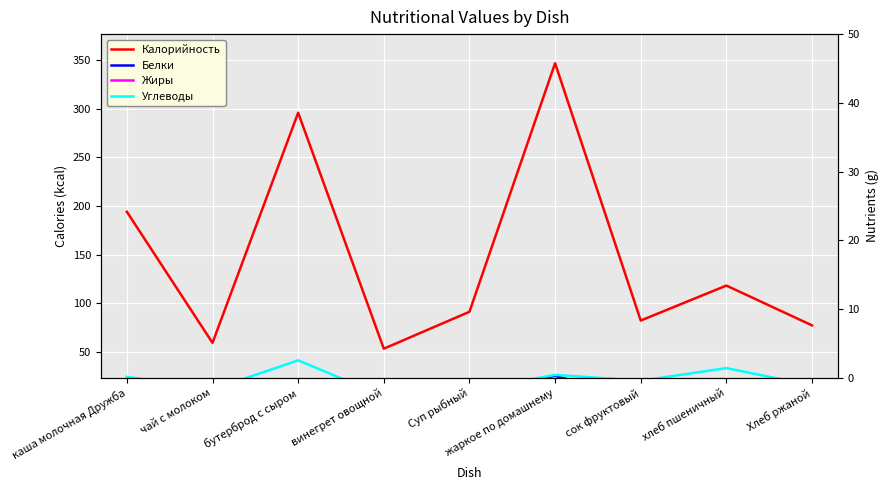

True or false: Жиры and Калорийность intersect in this chart.

False